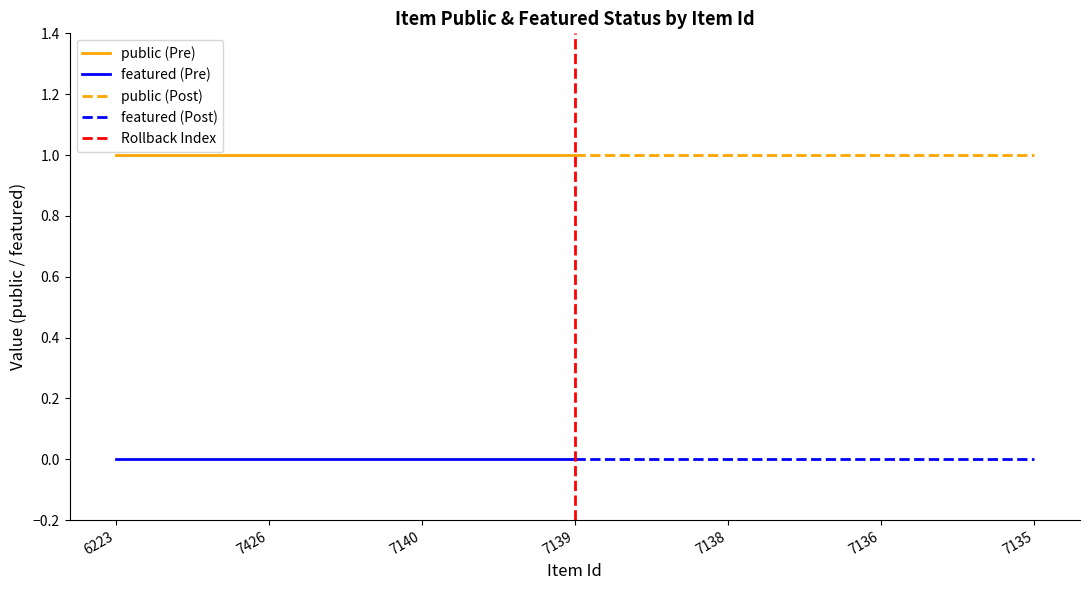

The value of public at 7426 is 1. True or false?

True